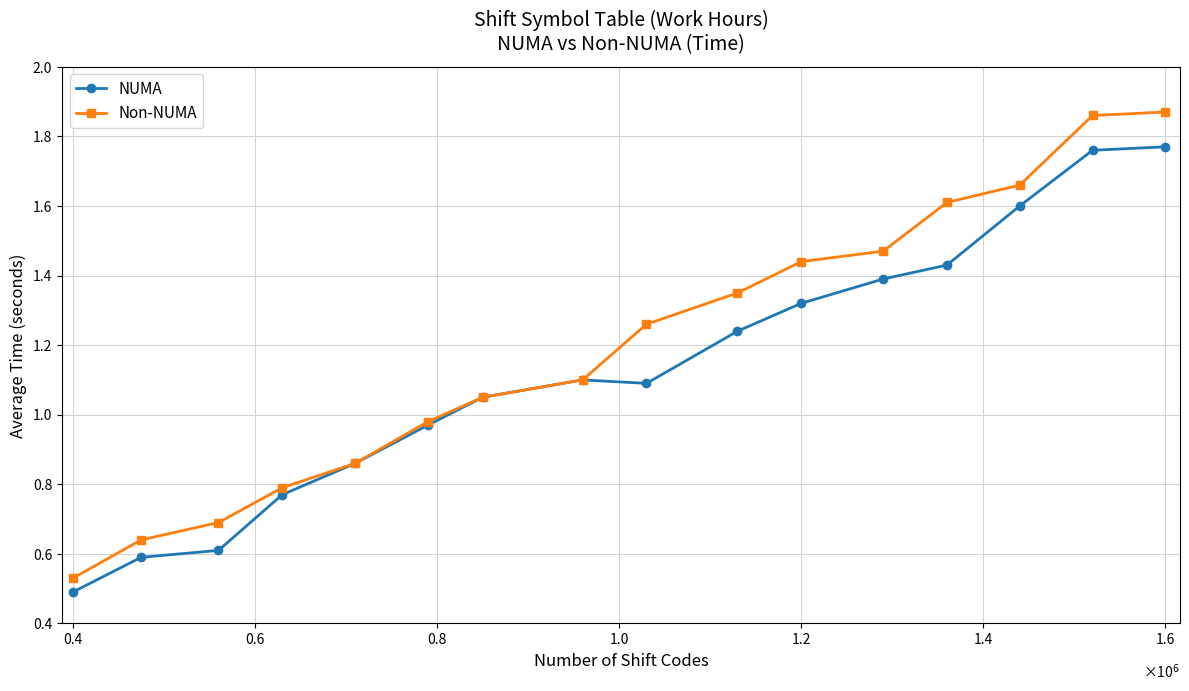

List the series in order of their peak value, highest first.

Non-NUMA, NUMA